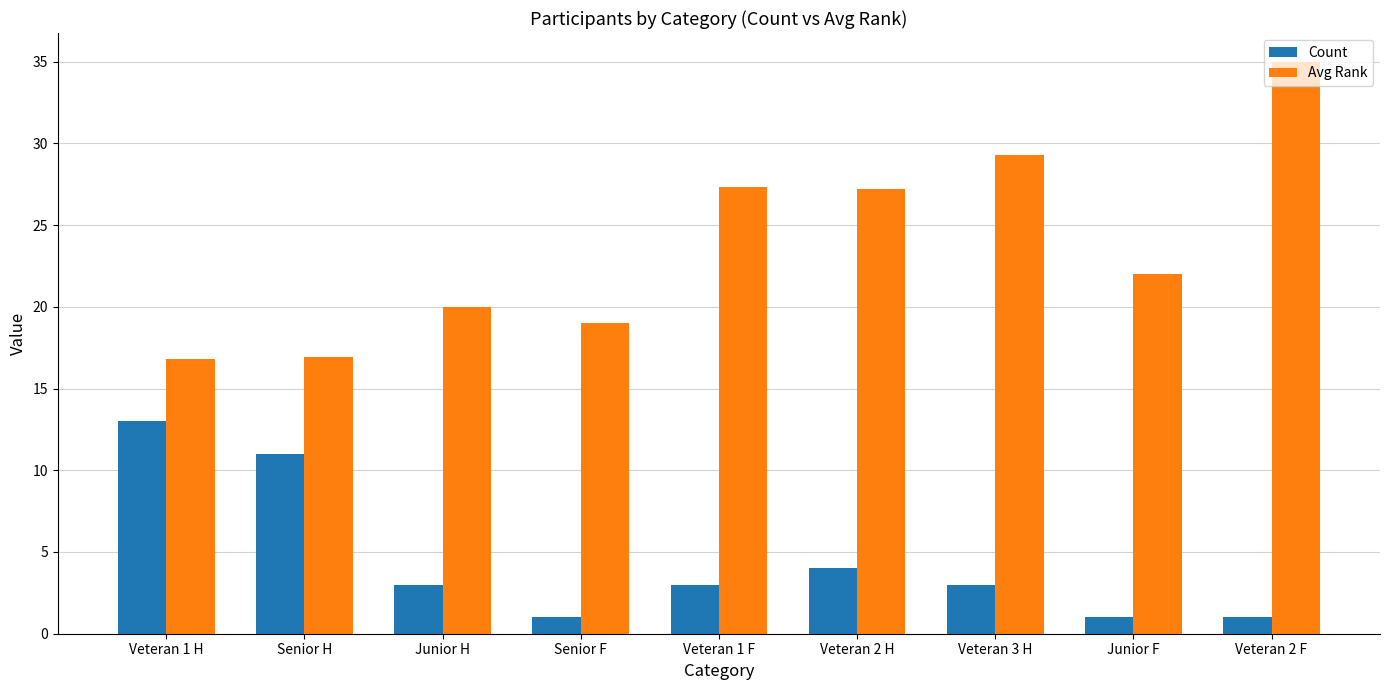

What is the approximate value of Avg Rank at Veteran 2 F?

35.0